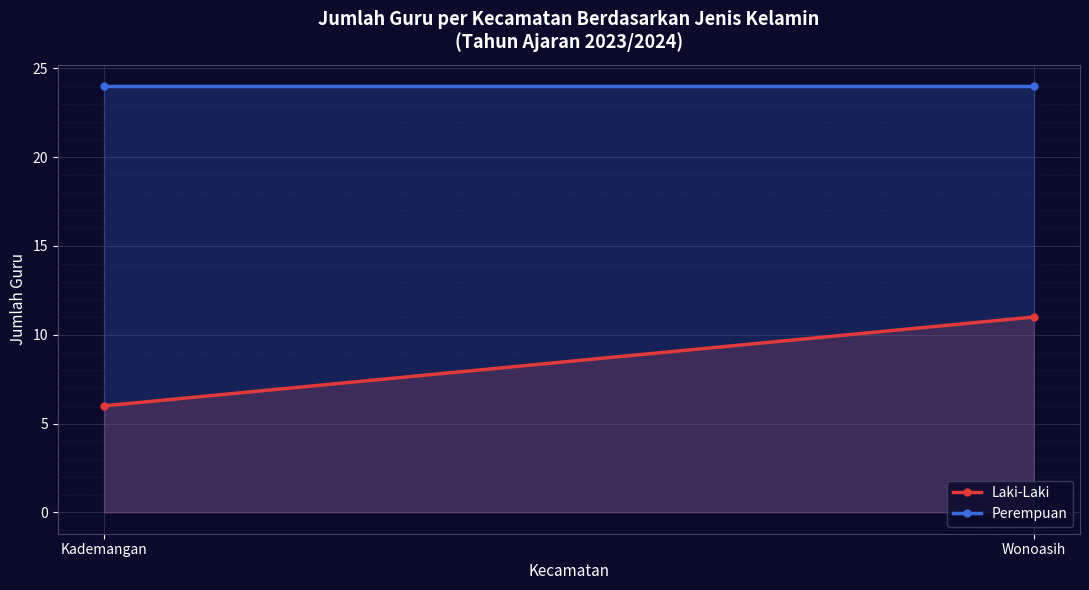

What are all the series names shown in the legend?

Laki-Laki, Perempuan